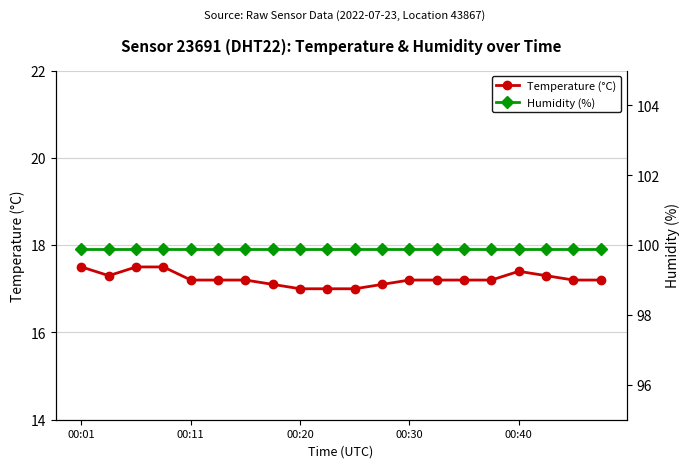

True or false: Temperature (°C) has a value of 17.2 at 5.

True